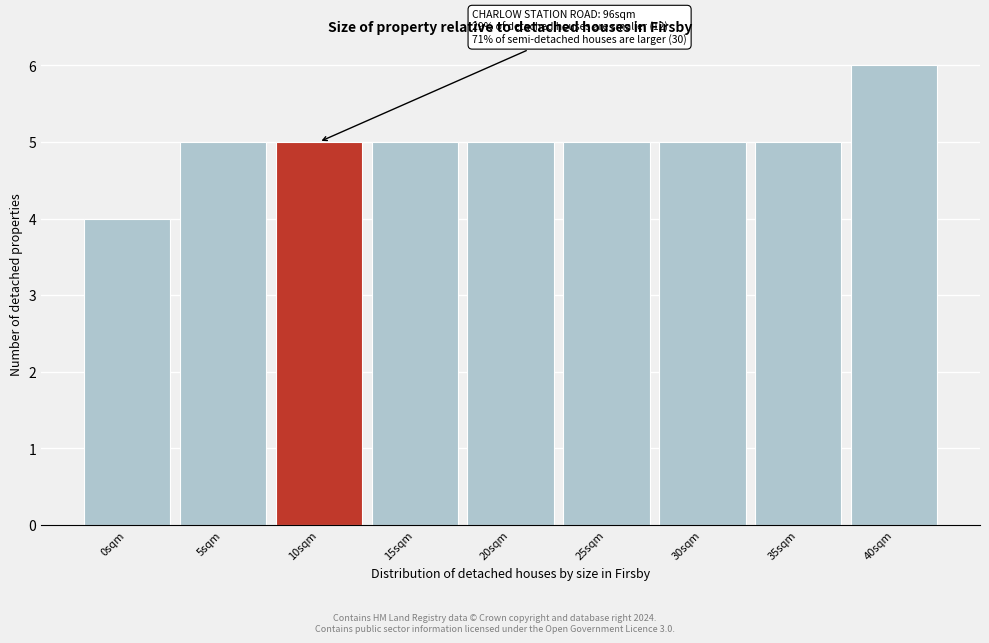

Reading left to right, extract all data points from this chart.

4	5	5	5	5	5	5	5	6